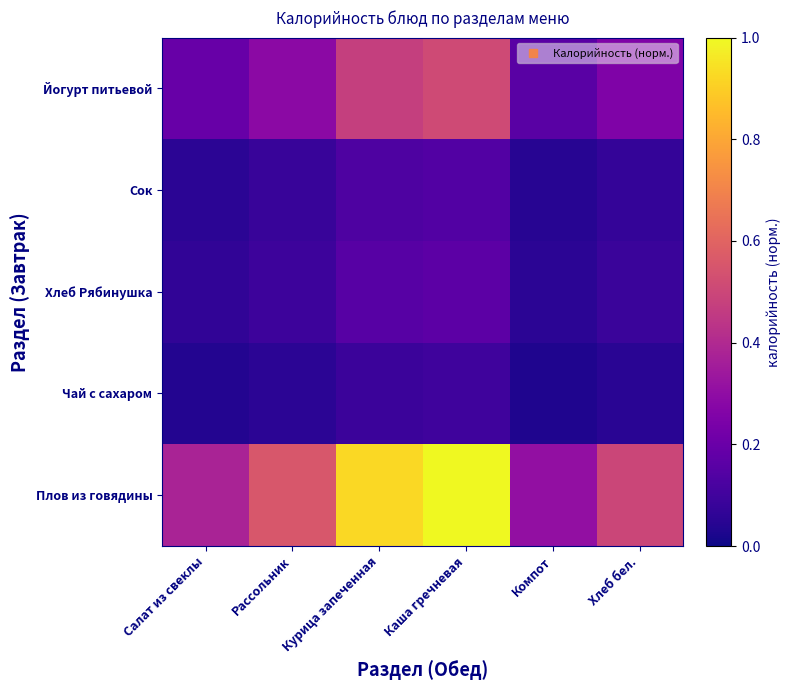

Which has a higher value, Салат из свеклы or Рассольник?

Рассольник